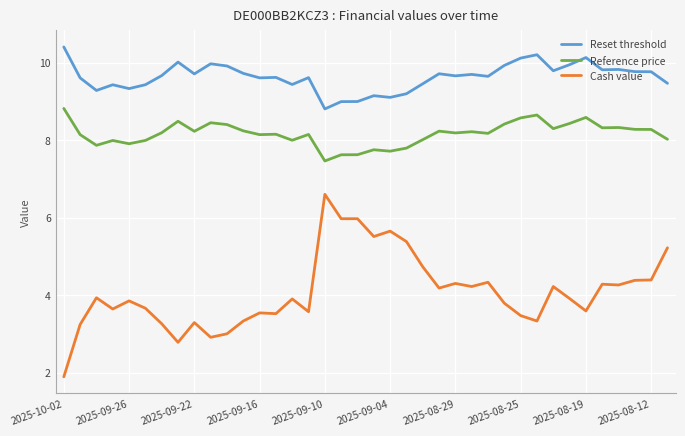

What is the greatest value displayed?

10.4